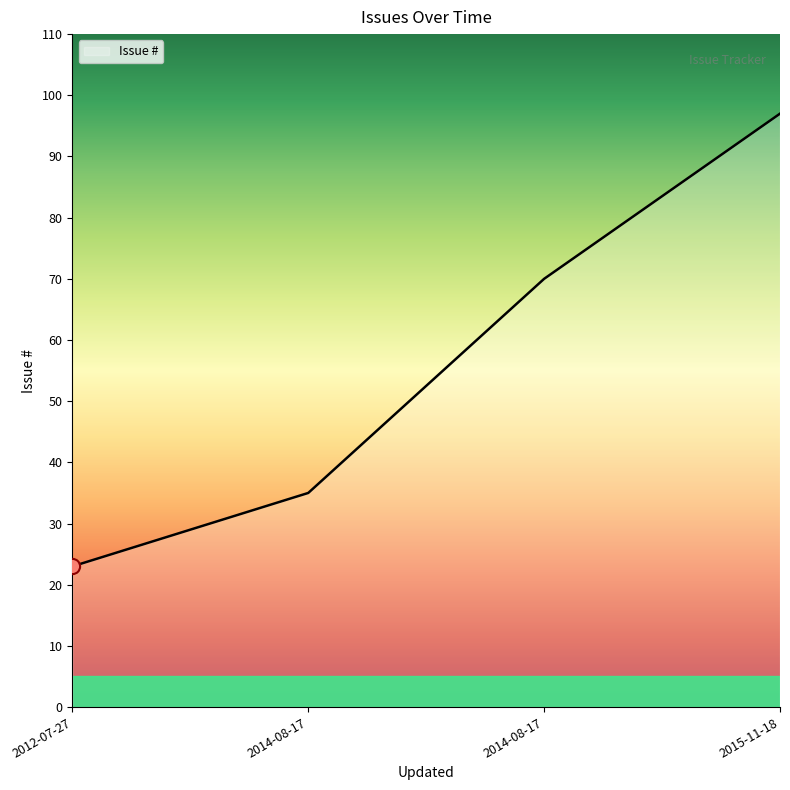

Approximately how many times larger is the value at 2015-11-18 compared to 2014-08-17?

1.4